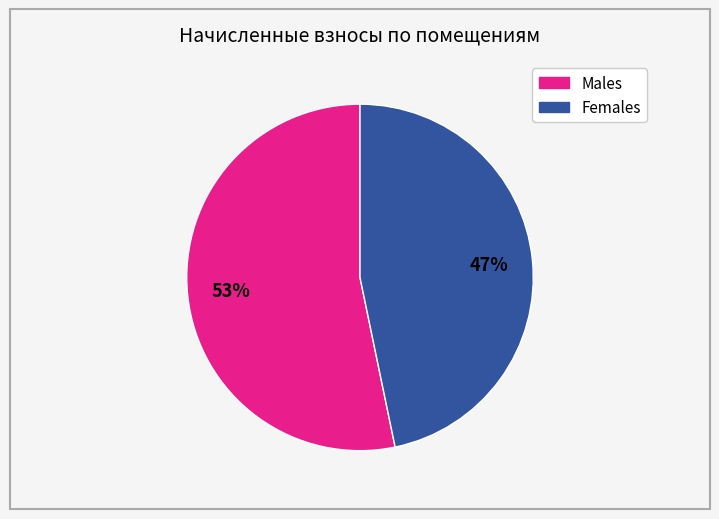

To the nearest percent, what is the average slice percentage?

50%